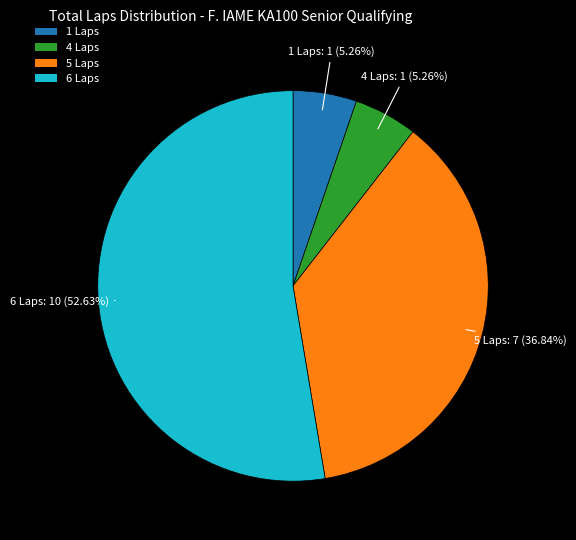

Which slice is the largest?

6 Laps